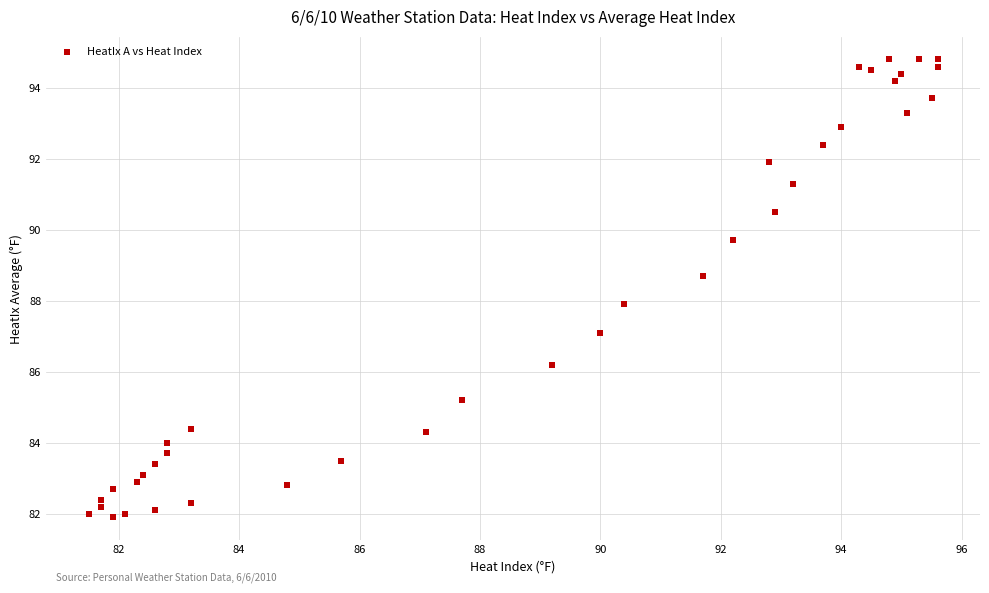

What is the range of Y values (max minus min)?

12.9